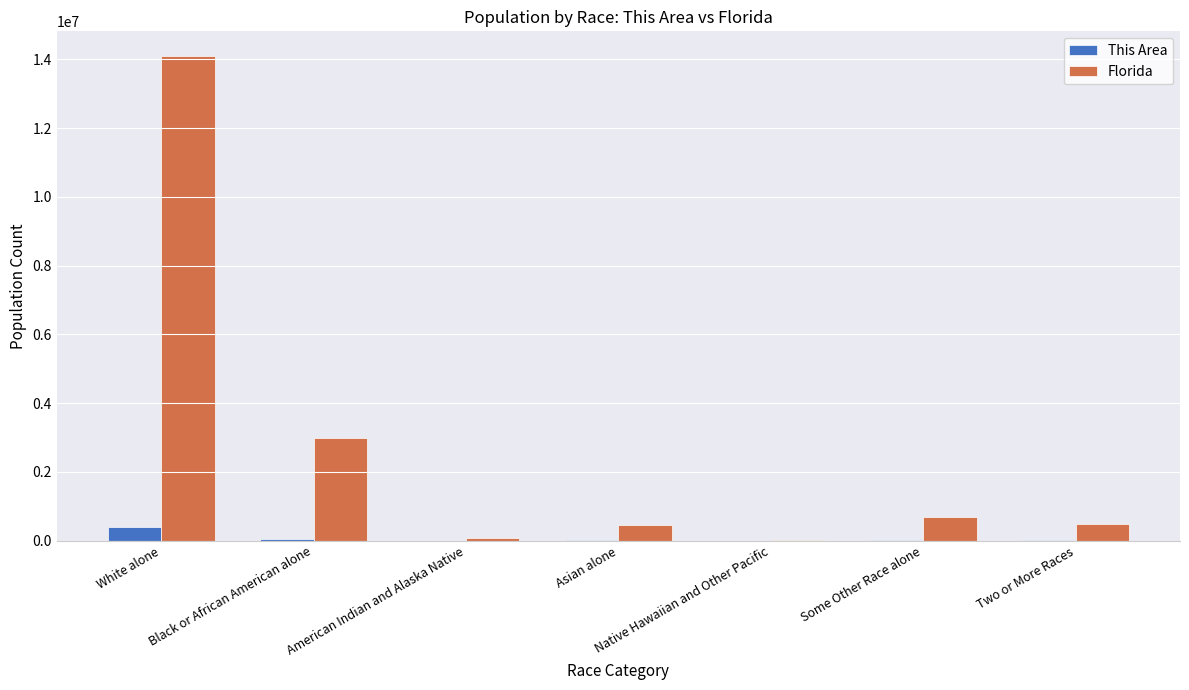

Which series has the largest total across all categories?

Florida